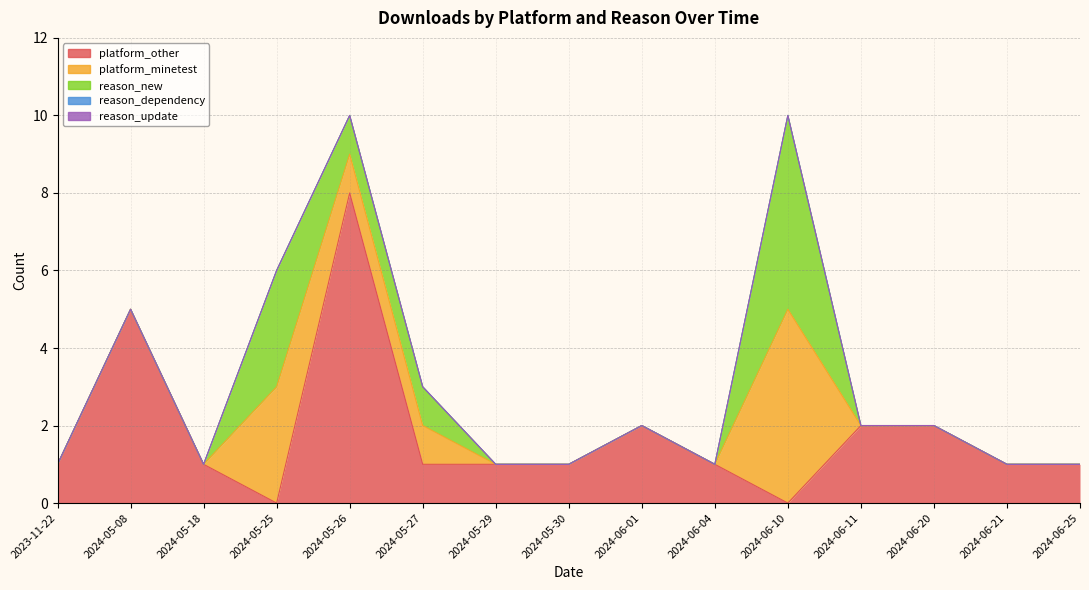

What are all the series names shown in the legend?

platform_other, platform_minetest, reason_new, reason_dependency, reason_update